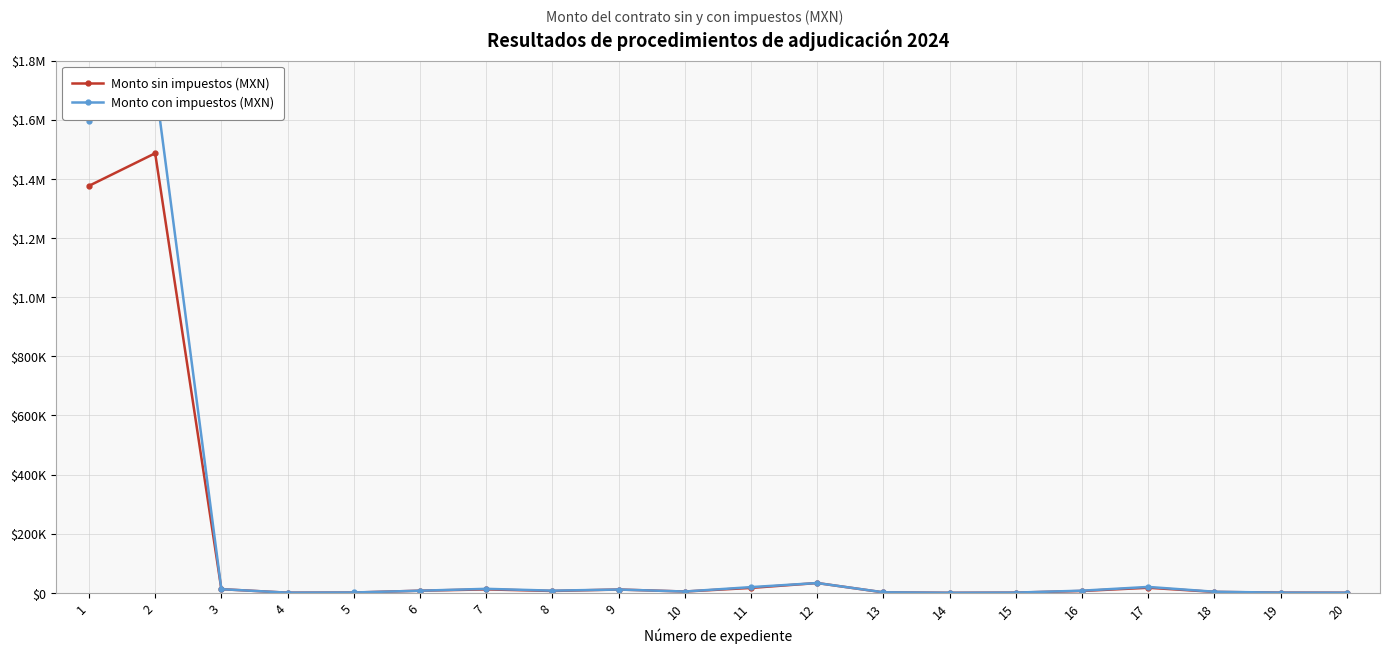

What is the lowest value of the Monto sin impuestos (MXN) series?

306.0